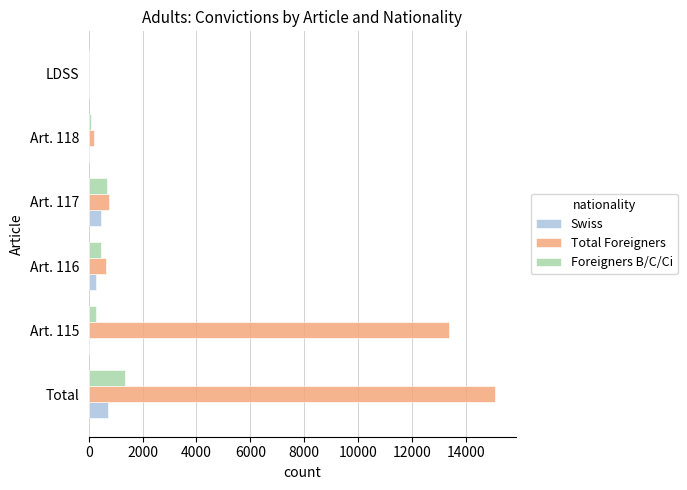

The Foreigners B/C/Ci series shows 1356 at Total. True or false?

True